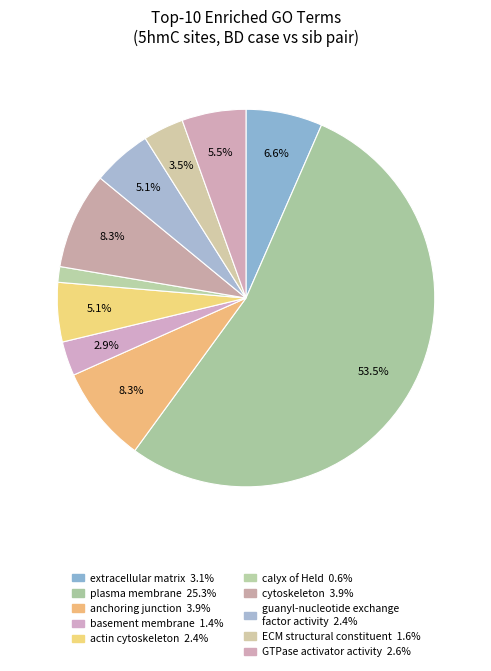

To the nearest percent, what is the average slice percentage?

10%